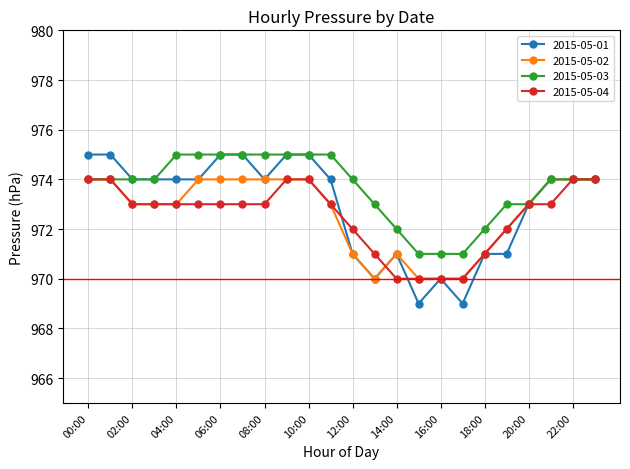

What is the difference between the second highest and second lowest values in the 2015-05-01 series?

6